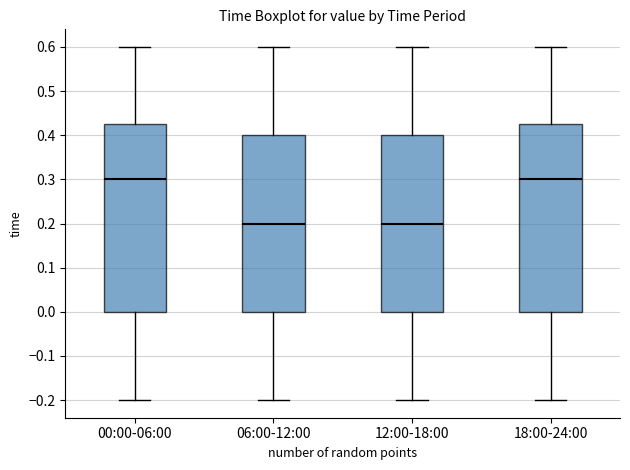

Reading left to right, transcribe this box plot: for each box, give where its median line is, the range the box spans, and where its two whiskers end, as read against the y-axis. The values are not printed on the chart, so give them approximately, as read against the axis.

00:00-06:00: median 0.30, box 0.00 to 0.43, whiskers -0.20 to 0.60
06:00-12:00: median 0.20, box 0.00 to 0.40, whiskers -0.20 to 0.60
12:00-18:00: median 0.20, box 0.00 to 0.40, whiskers -0.20 to 0.60
18:00-24:00: median 0.30, box 0.00 to 0.43, whiskers -0.20 to 0.60